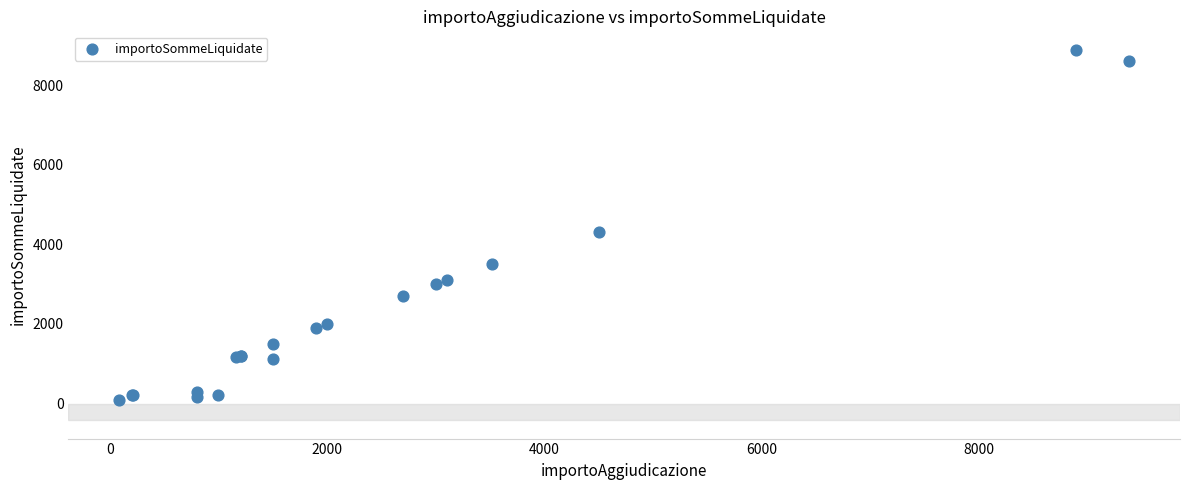

What Y value in the scatter plot is closest to 4489?

4310.1